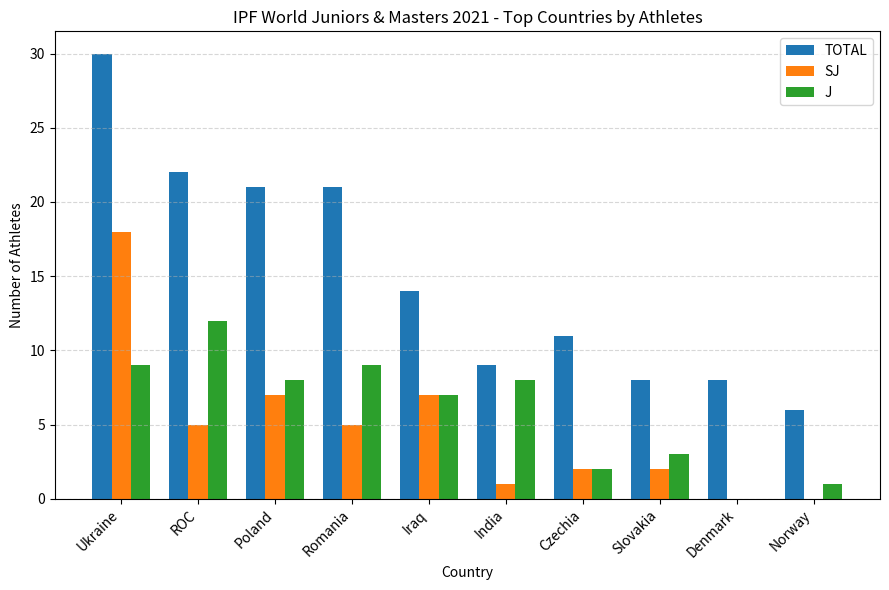

What is the total value across all series at Norway?

7